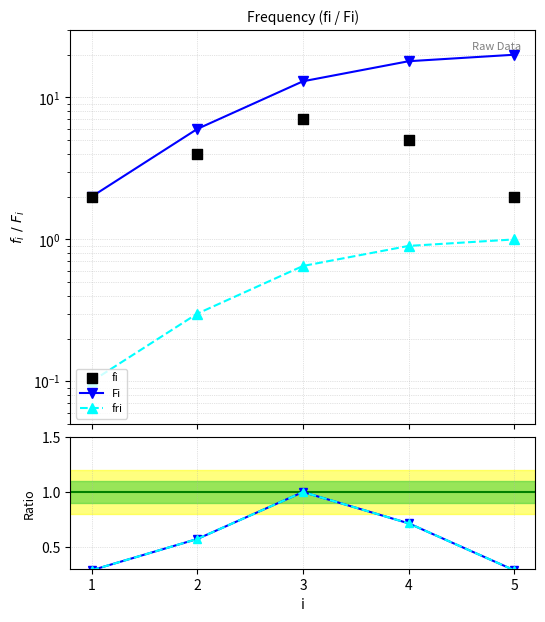

At which category is the sum across all series the highest?

4